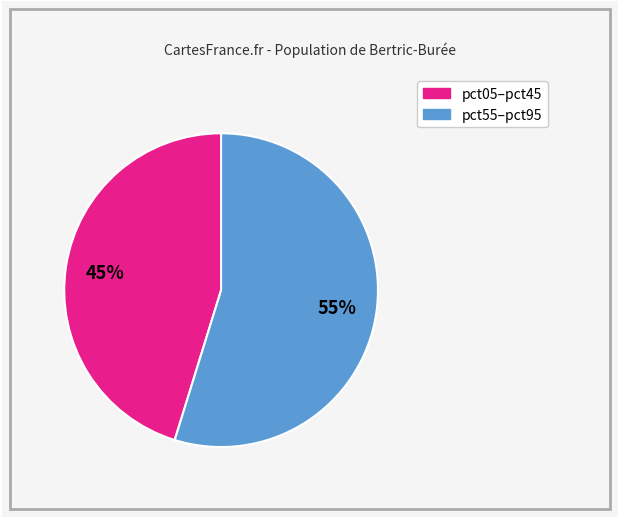

Count the number of slices in the pie.

2